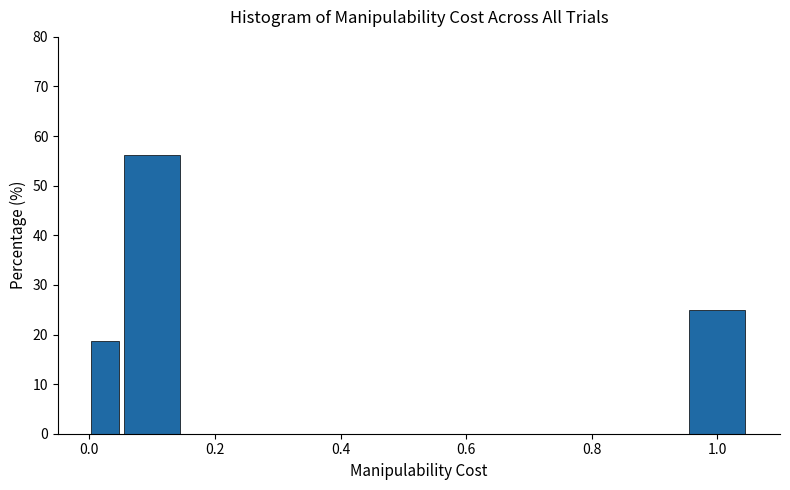

Read against the x-axis, roughly where is the centre of the tallest bar?

0.10